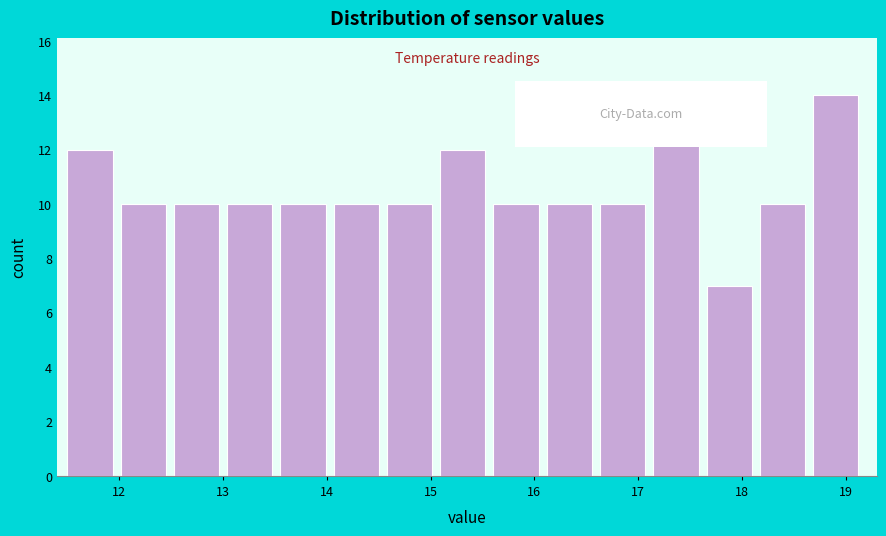

Reading left to right, transcribe this chart: for each bar, give the range it covers on the x-axis and its height. Neither the bar edges nor the heights are printed on the chart, so give them approximately, as read against the axes.

11.5 to 12.0: 12
12.0 to 12.5: 10
12.5 to 13.0: 10
13.0 to 13.6: 10
13.6 to 14.1: 10
14.1 to 14.6: 10
14.6 to 15.1: 10
15.1 to 15.6: 12
15.6 to 16.1: 10
16.1 to 16.6: 10
16.6 to 17.1: 10
17.1 to 17.7: 13
17.7 to 18.2: 7
18.2 to 18.7: 10
18.7 to 19.2: 14